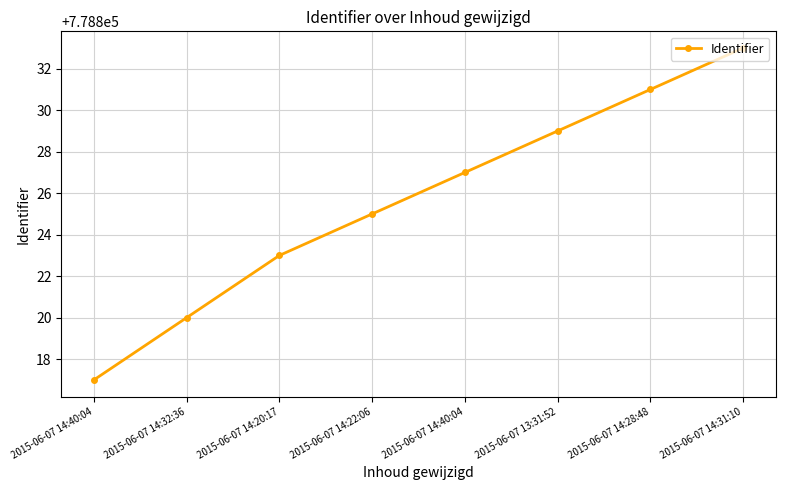

Count the number of categories in the chart.

8